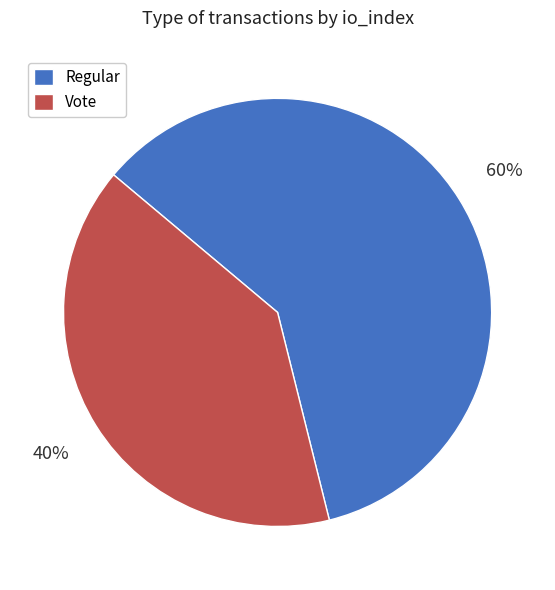

Combined, do Vote and Regular account for over 50%?

Yes